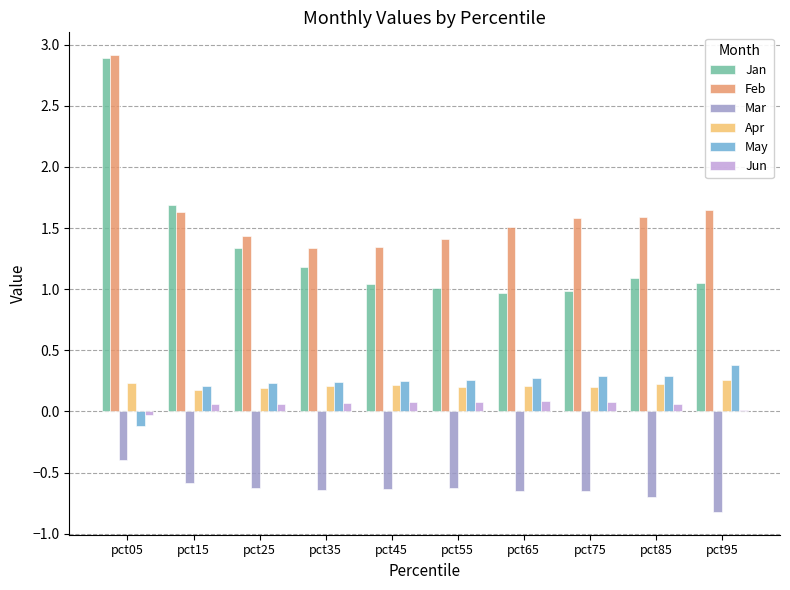

What are all the series names shown in the legend?

Jan, Feb, Mar, Apr, May, Jun